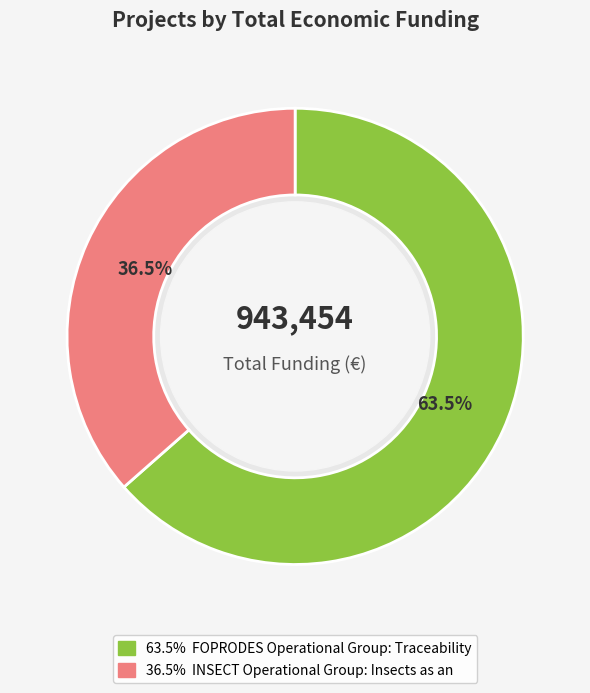

Approximately how many times larger is the value at INSECT Operational Group: Insects as an alternative compared to FOPRODES Operational Group: Traceability?

0.6